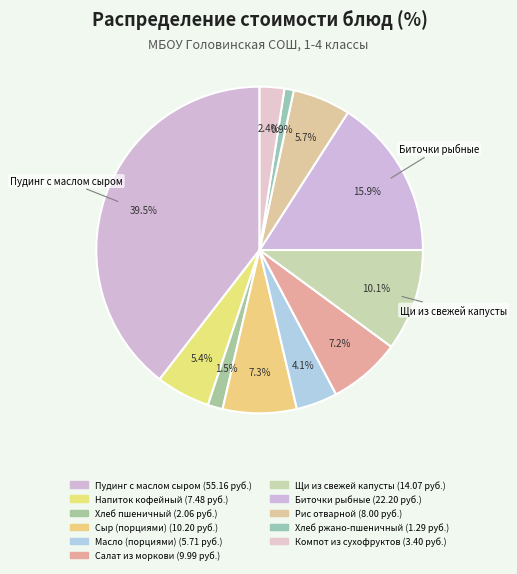

How many slices are in this pie chart?

11